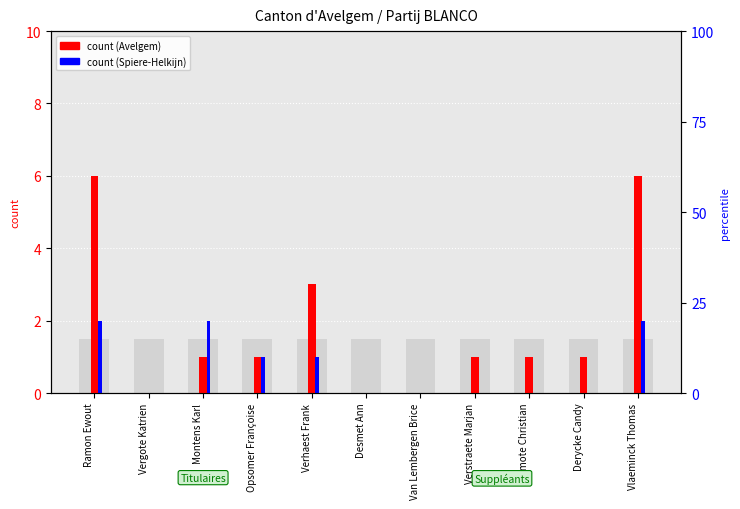

At which label does count (Spiere-Helkijn) reach its peak?

Ramon Ewout